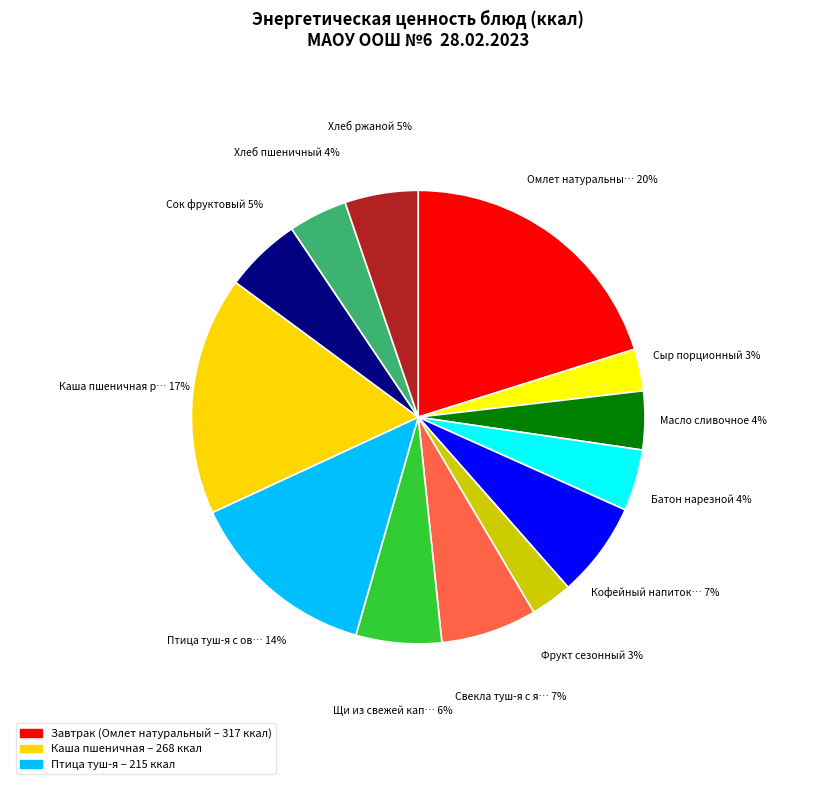

How many segments does this pie chart have?

13